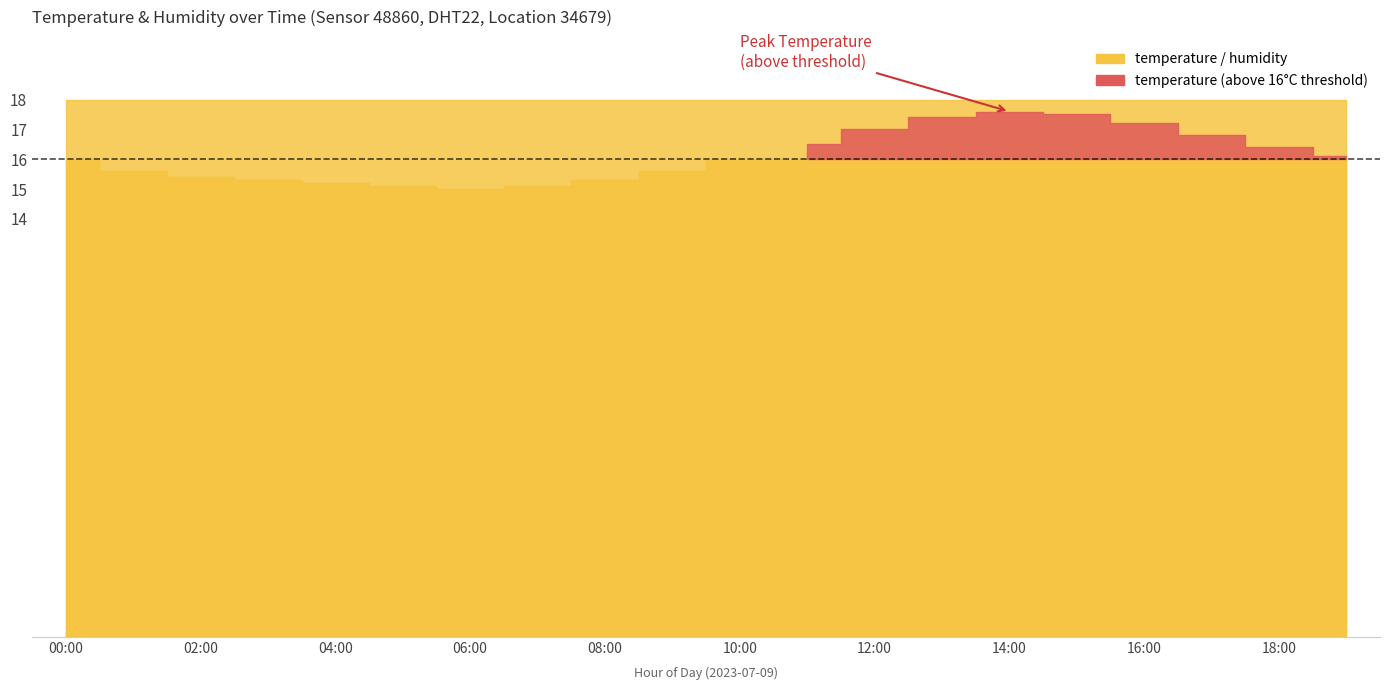

The value of humidity at 03:00 is 146.5. True or false?

False